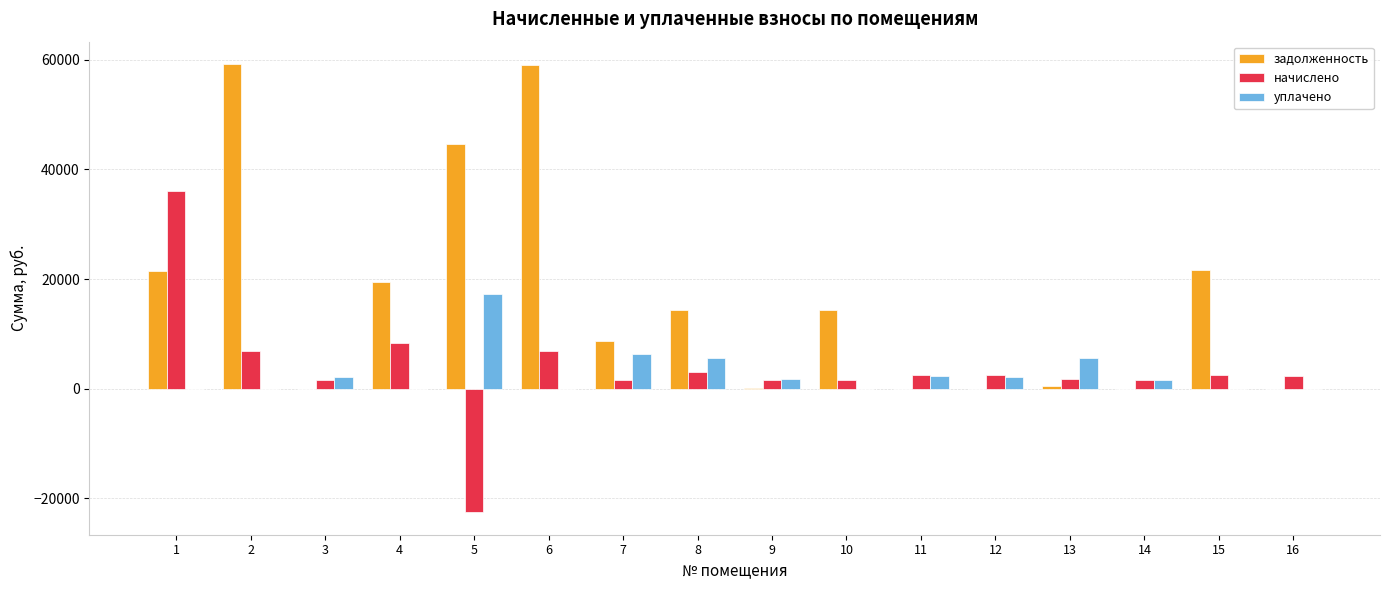

The задолженность series shows 38593.0 at 1. True or false?

False